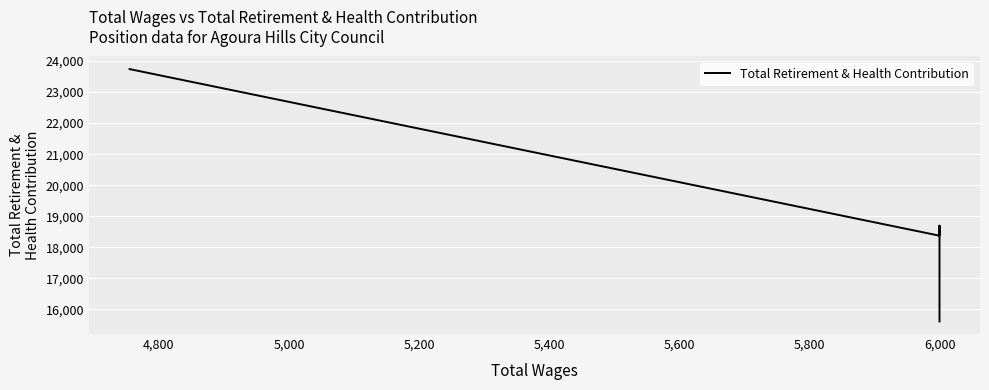

How many lines are shown in the chart?

1